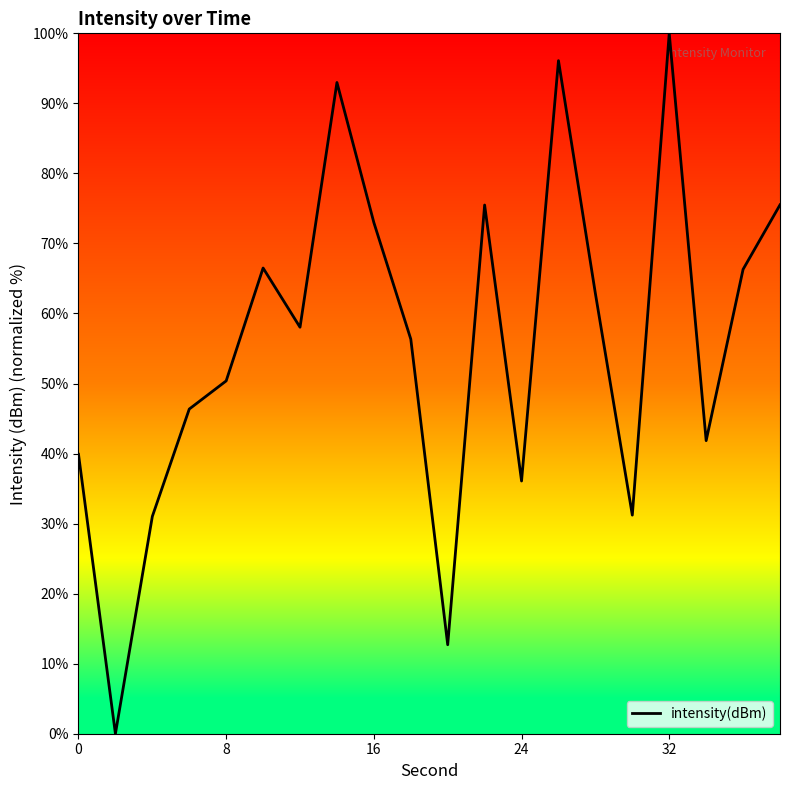

What is the greatest value displayed?

100.0